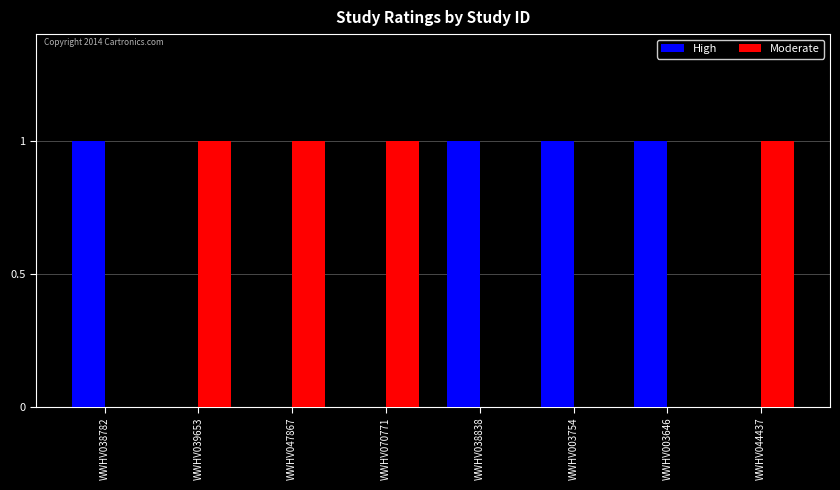

Is it true that High equals 1 at WWHV038782?

True